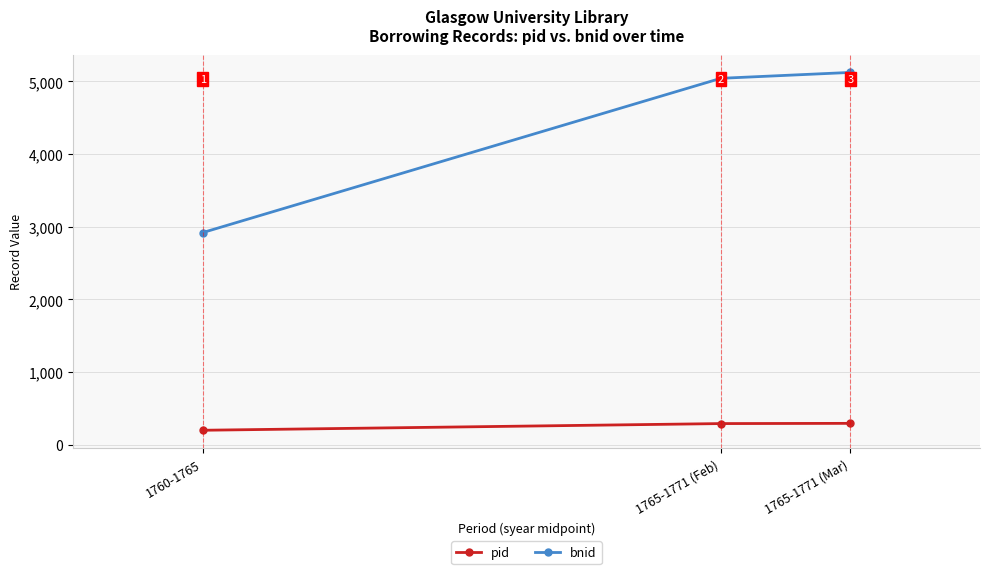

How many data points in bnid are less than 5042?

1